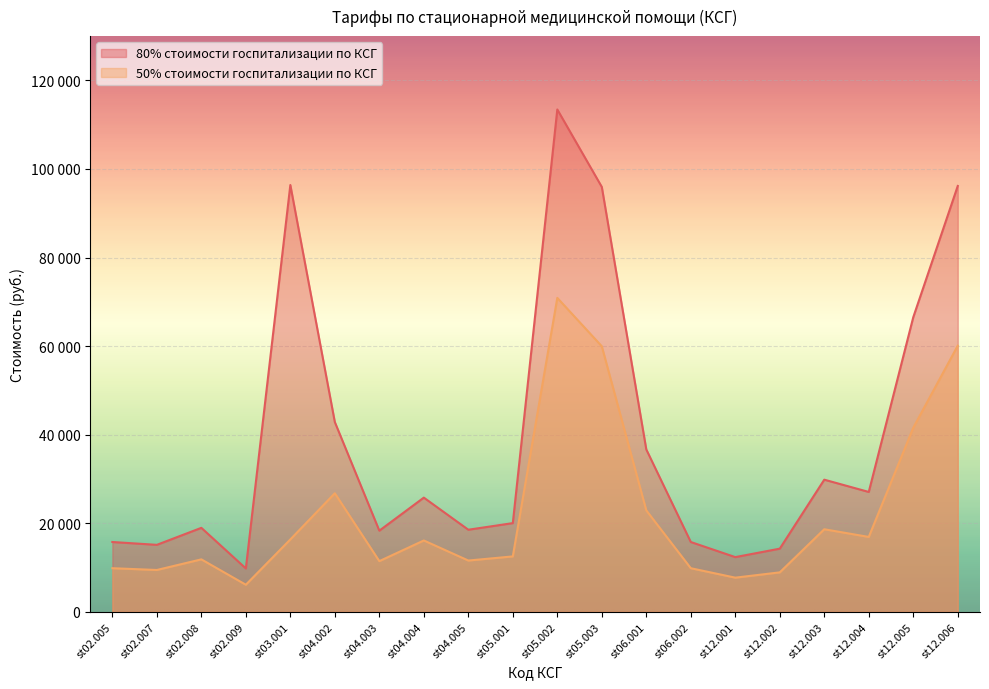

At which category is the sum across all series the highest?

st05.002